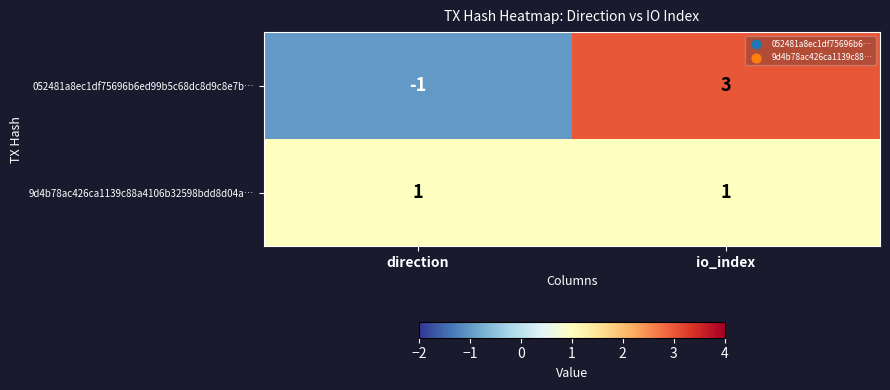

What is the difference between the maximum and minimum values in the 052481a8ec1df75696b6ed99b5c68dc8d9c8e7b… series?

4